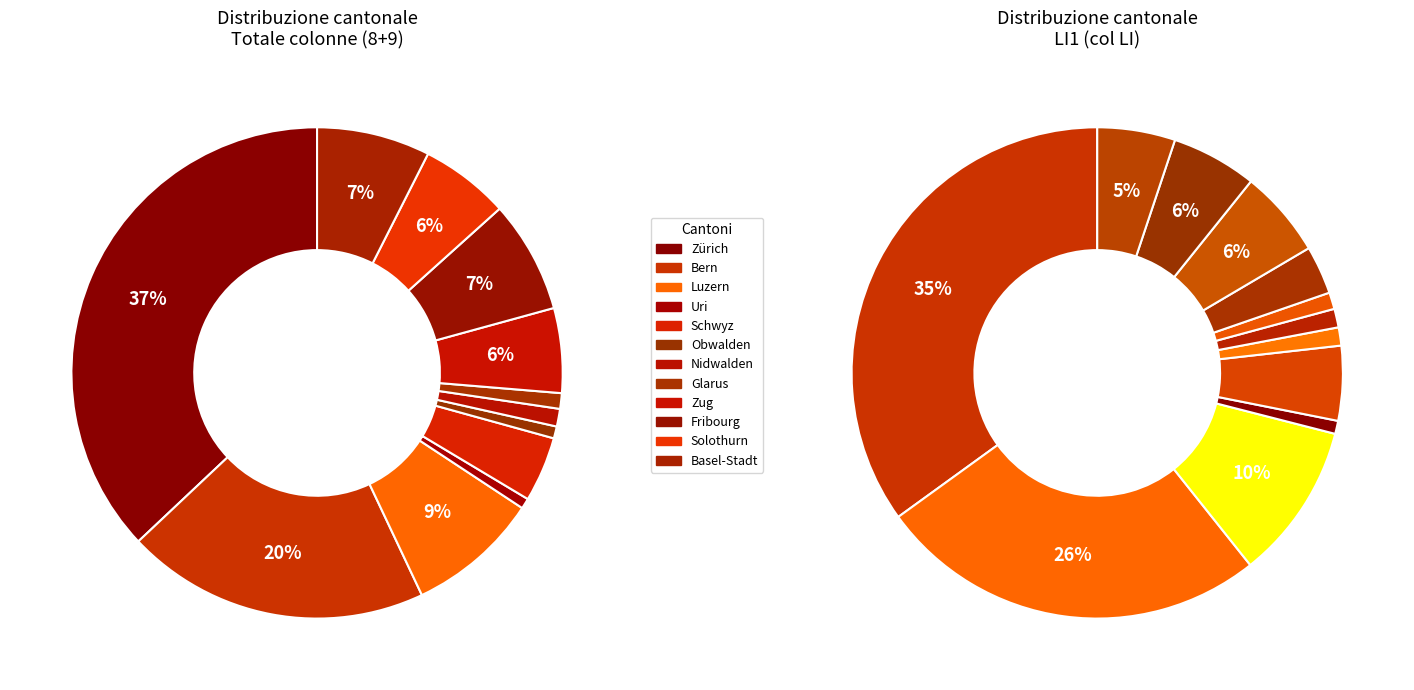

True or false: Basel-Stadt accounts for 7% of the total.

True